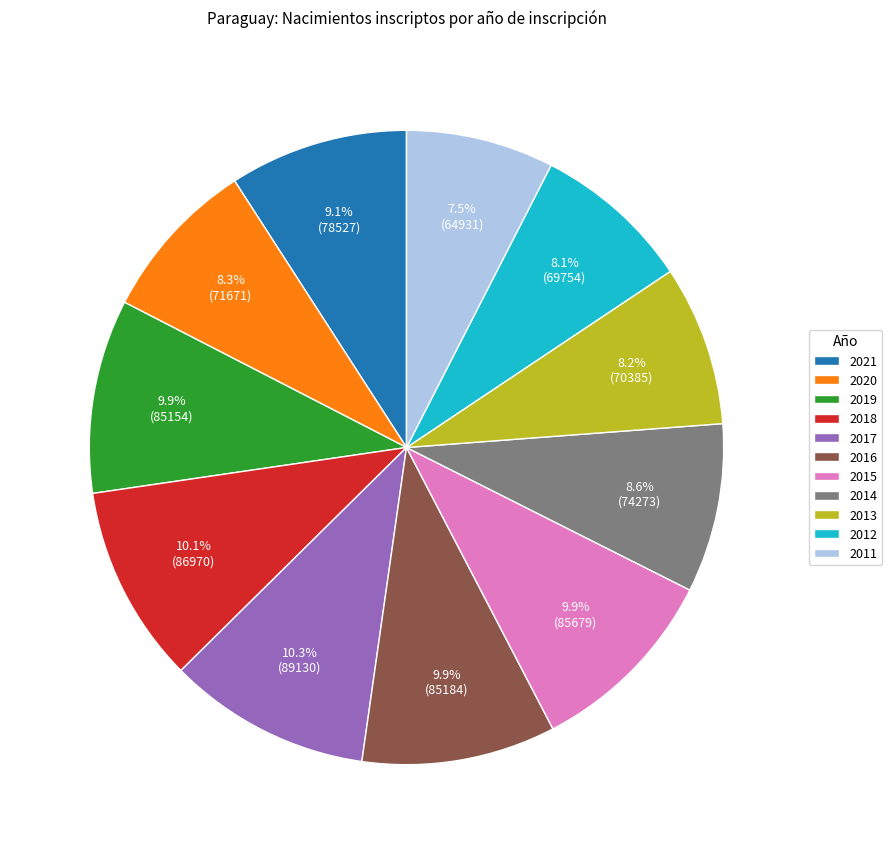

True or false: 2018 accounts for 20% of the total.

False